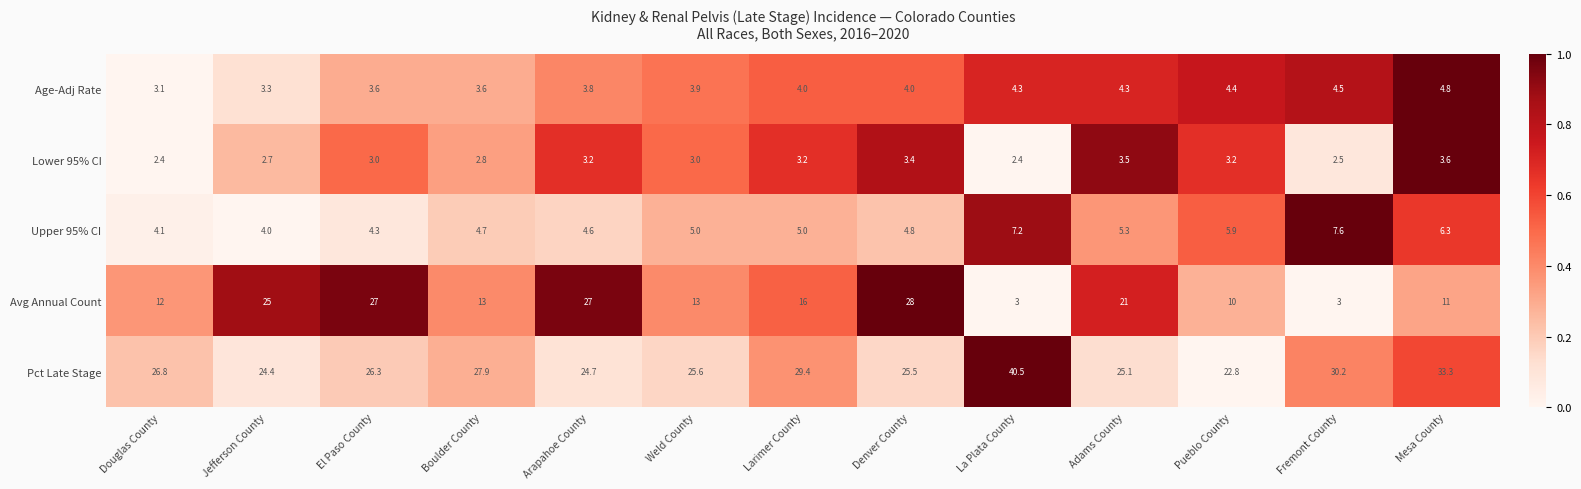

The value of Pct Late Stage at Fremont County is 30.2. True or false?

True